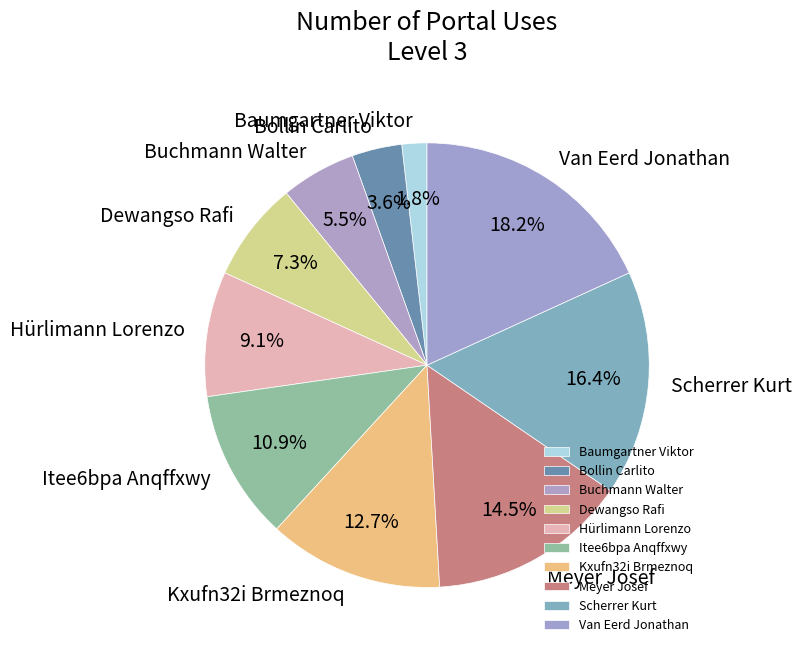

Which slice is the smallest?

Baumgartner Viktor